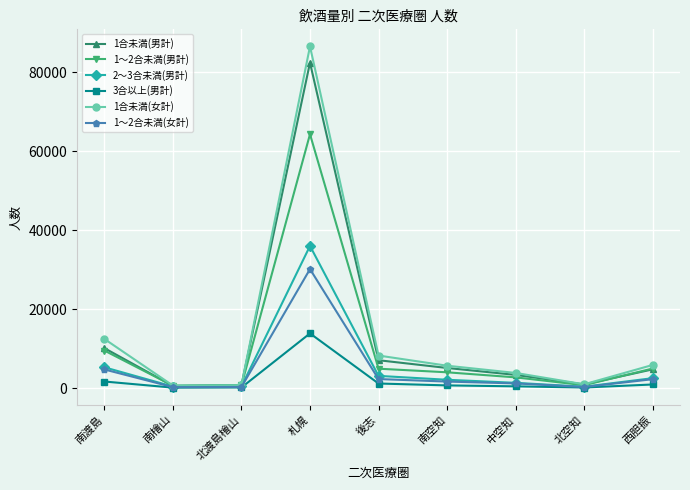

What is the difference between the second highest and minimum values in the 3合以上(男計) series?

1548